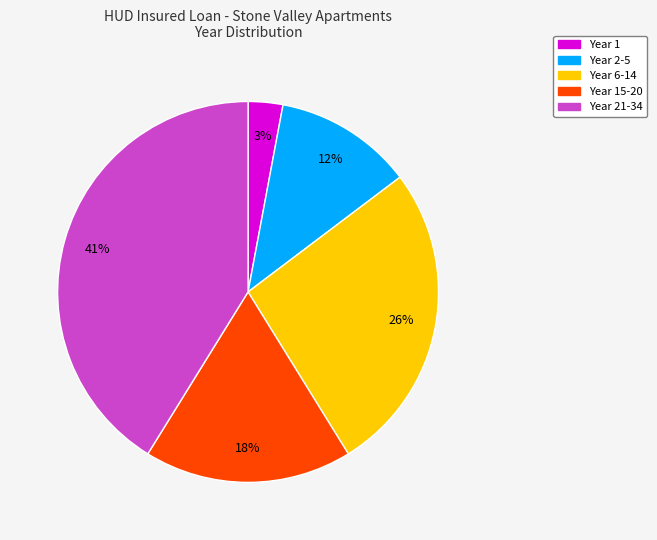

To the nearest percent, what is the difference between the largest and smallest slice percentages?

38%